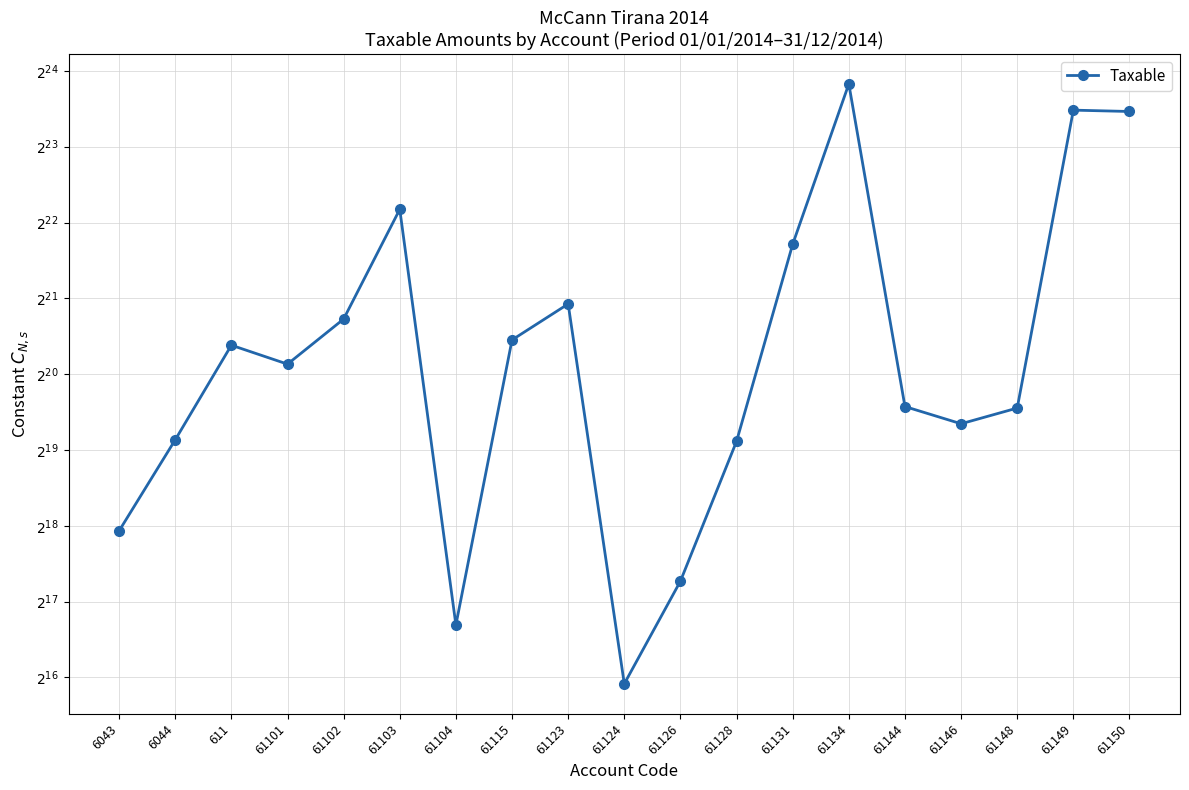

Reading left to right, list all the values displayed in this chart.

6043=250227.1	6044=575296.9	611=1366068.5	61101=1149043.7	61102=1735151.5	61103=4731146.9	61104=105900.0	61115=1433753.2	61123=1991862.2	61124=61813.2	61126=157990.0	61128=567460.5	61131=3437988.5	61134=14887859.8	61144=779642.1	61146=666085.5	61148=769080.9	61149=11717876.6	61150=11574631.1